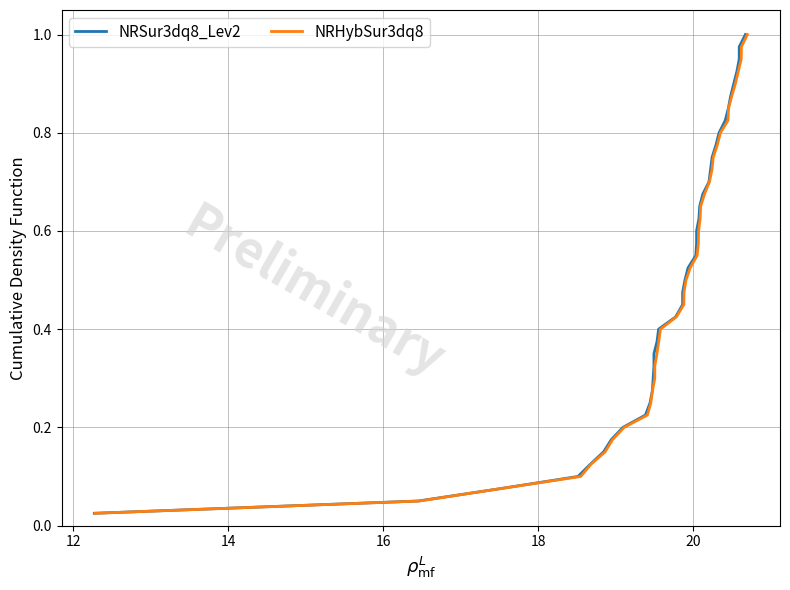

Reading left to right, what are all the values shown in this chart?

NRSur3dq8_Lev2: 0.0	0.1	0.1	0.1	0.1	0.1	0.2	0.2	0.2	0.2	0.3	0.3	0.3	0.3	0.4	0.4	0.4	0.5	0.5	0.5	0.5	0.6	0.6	0.6	0.6	0.7	0.7	0.7	0.7	0.8	0.8	0.8	0.8	0.8	0.9	0.9	0.9	0.9	1.0	1.0
NRHybSur3dq8: 0.0	0.1	0.1	0.1	0.1	0.1	0.2	0.2	0.2	0.2	0.3	0.3	0.3	0.3	0.4	0.4	0.4	0.5	0.5	0.5	0.5	0.6	0.6	0.6	0.6	0.7	0.7	0.7	0.7	0.8	0.8	0.8	0.8	0.8	0.9	0.9	0.9	0.9	1.0	1.0